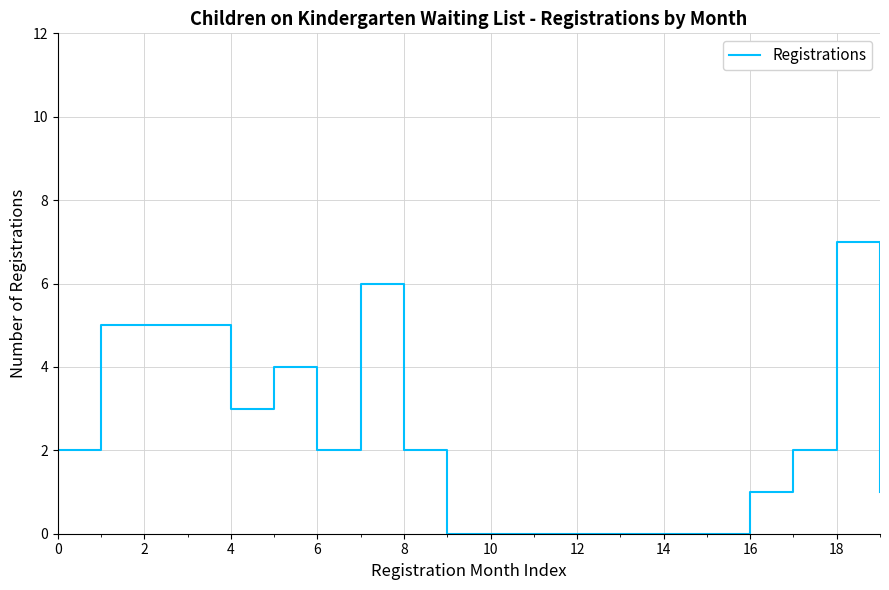

Count the number of values greater than 2.

7